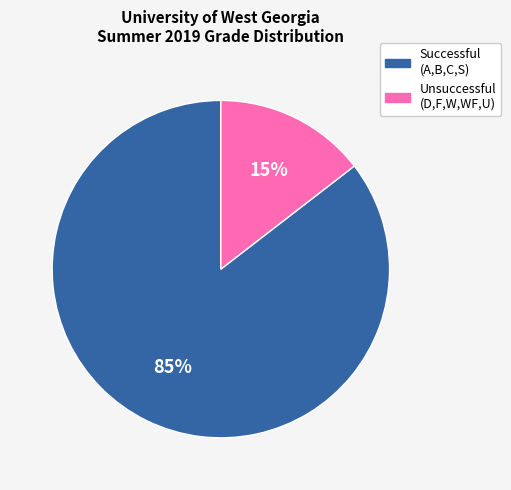

Is there a majority slice in this chart?

Yes